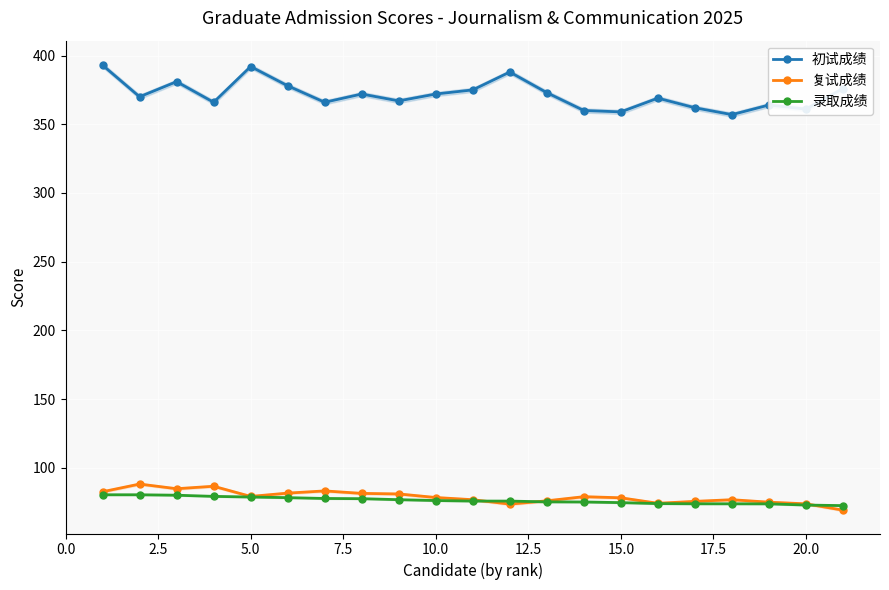

What is the sum of all 复试成绩 values?

1655.2